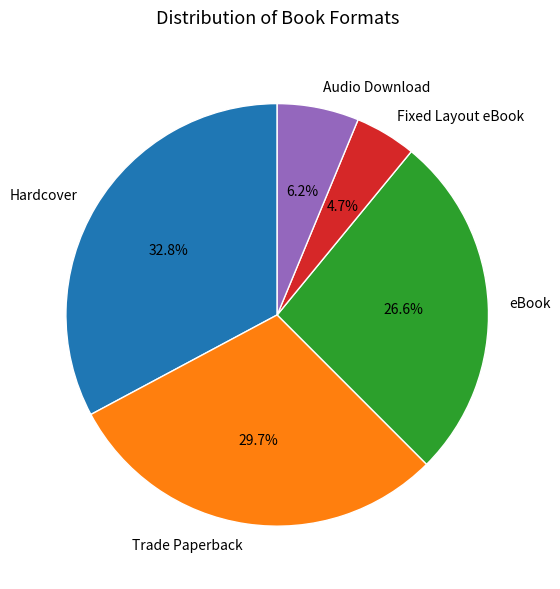

What is the largest slice in the pie chart?

Hardcover